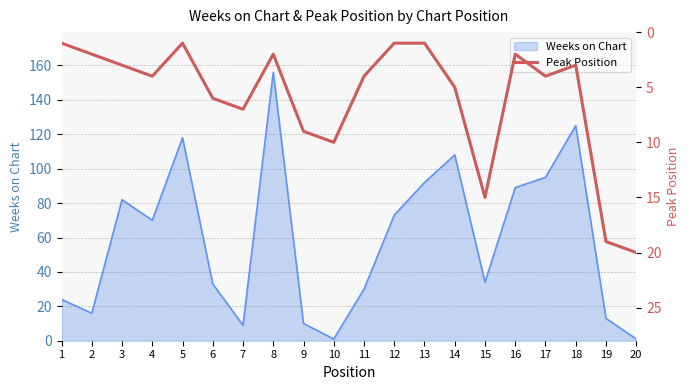

At which label does Weeks on Chart reach its peak?

8